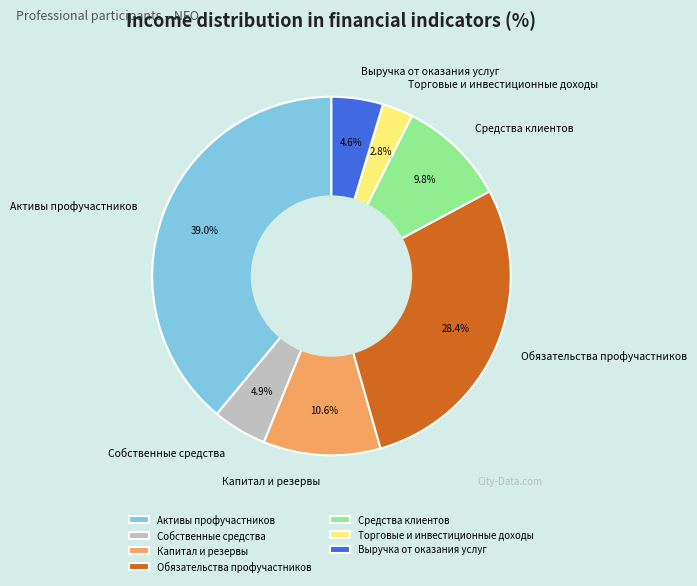

Does Активы профучастников represent more than half of the total?

No